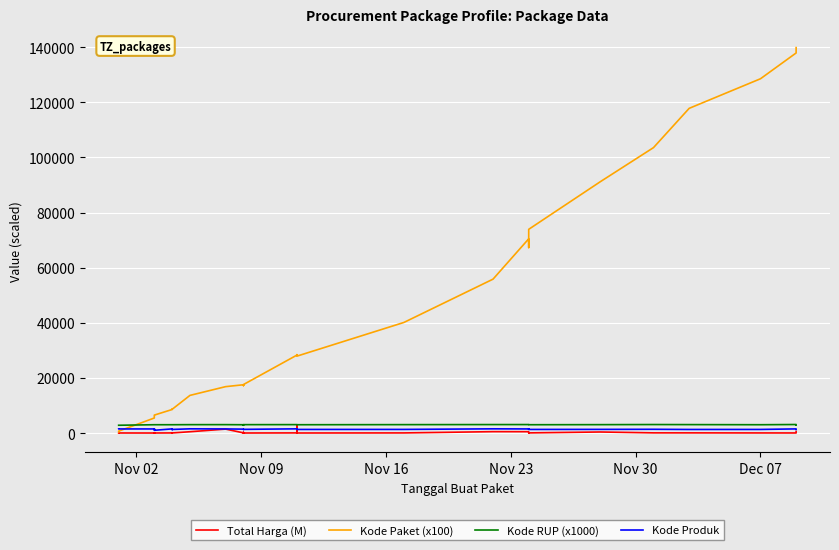

What is the sum of all Kode Produk values?

48442.8